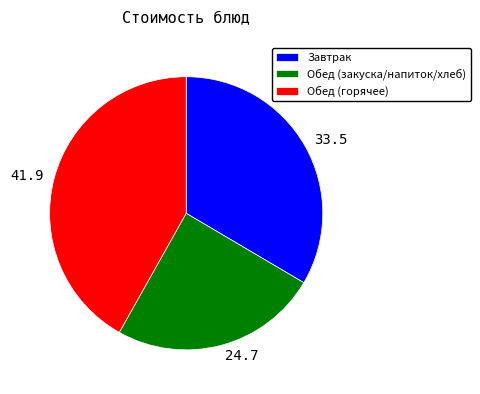

Which has a higher value, 33.5 or 24.7?

33.5